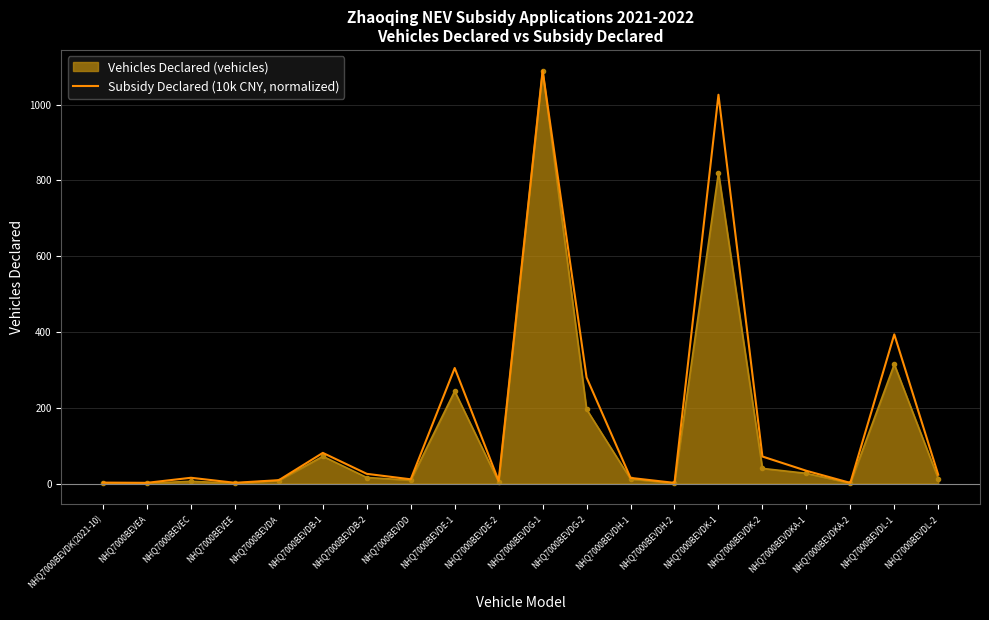

Which series has the widest spread of values?

Vehicles Declared (vehicles)